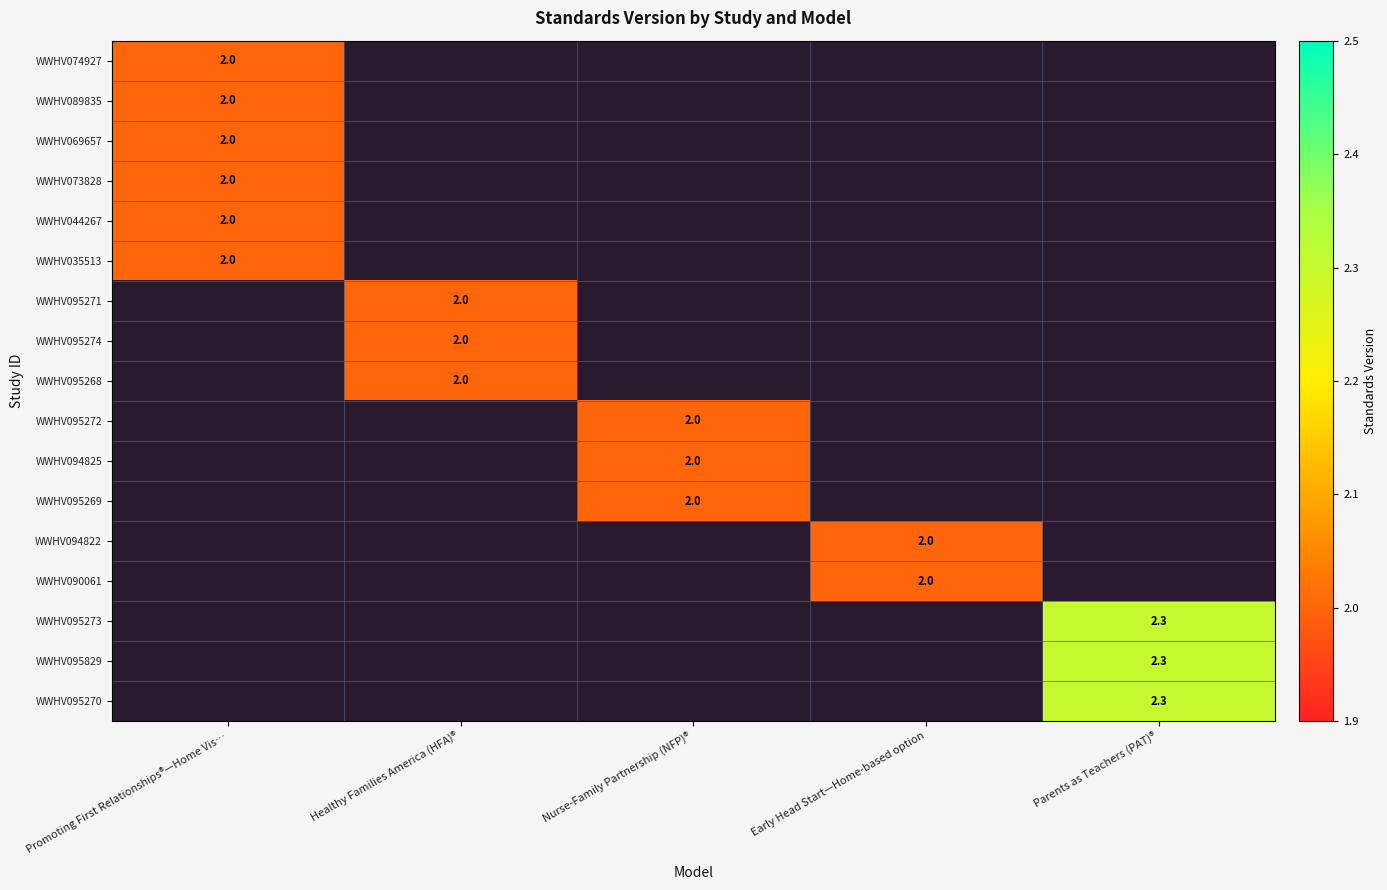

What is the total value across all series at Healthy Families America (HFA)®?

6.0